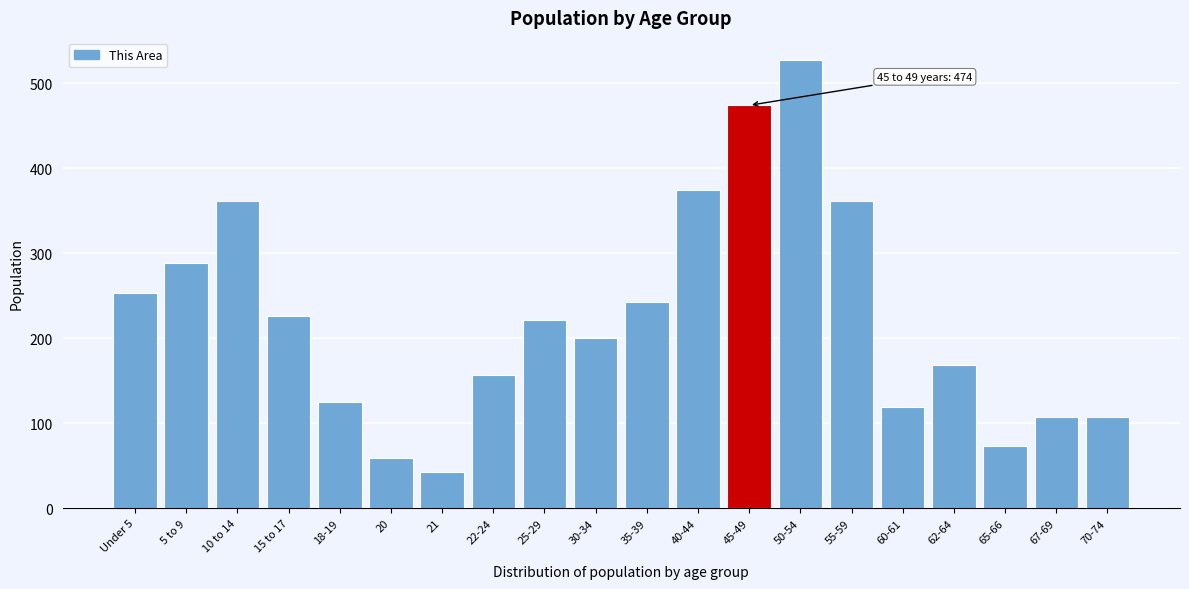

True or false: the data shows 31 at 65-66.

False